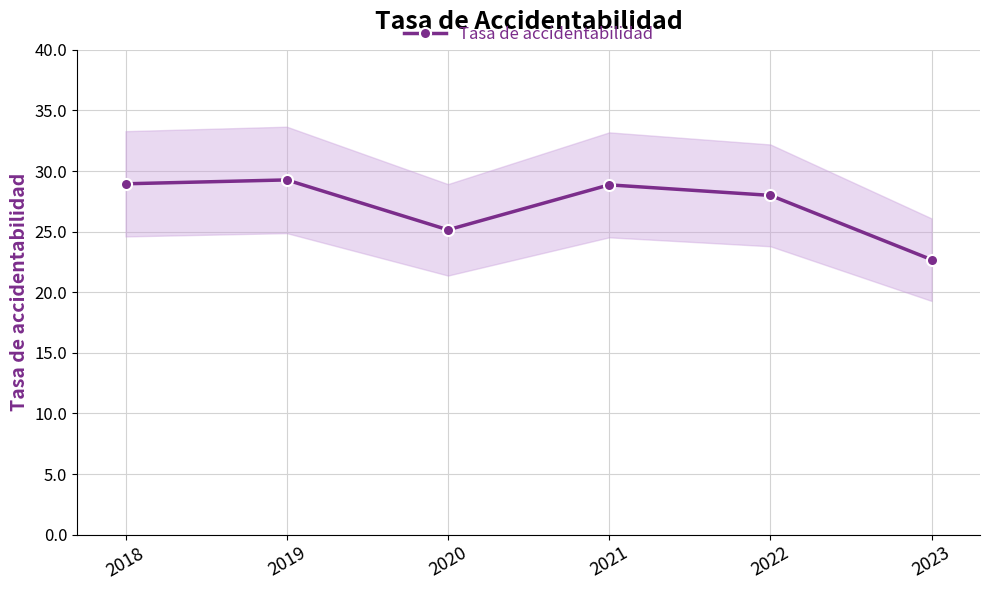

What is the value of the 4th point from the left?

28.9